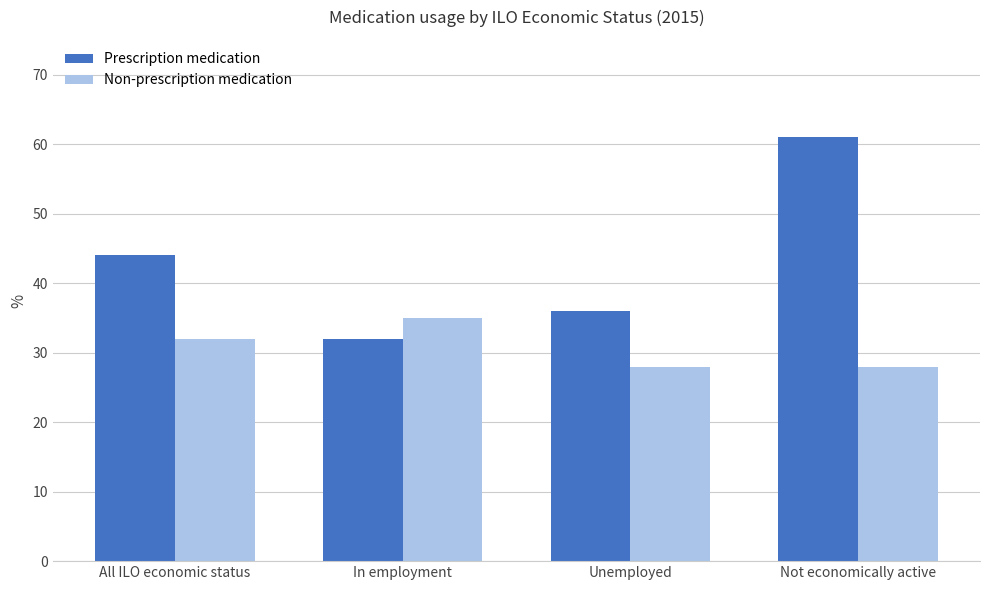

True or false: Non-prescription medication has a value of 17 at Unemployed.

False